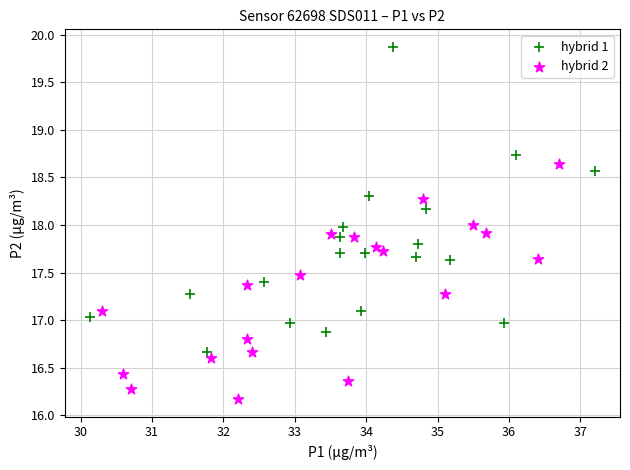

Which series reaches the maximum Y coordinate?

hybrid 1